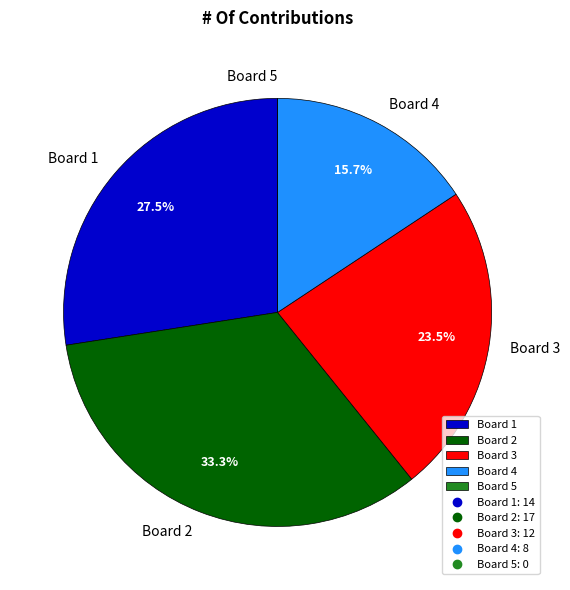

To the nearest percent, what is the difference between the largest and smallest slice percentages?

33%